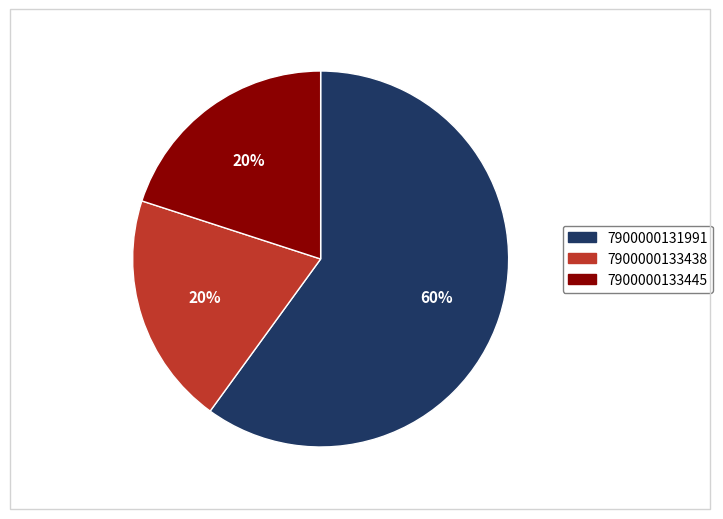

To the nearest percent, what percentage of the pie is 7900000131991?

60%